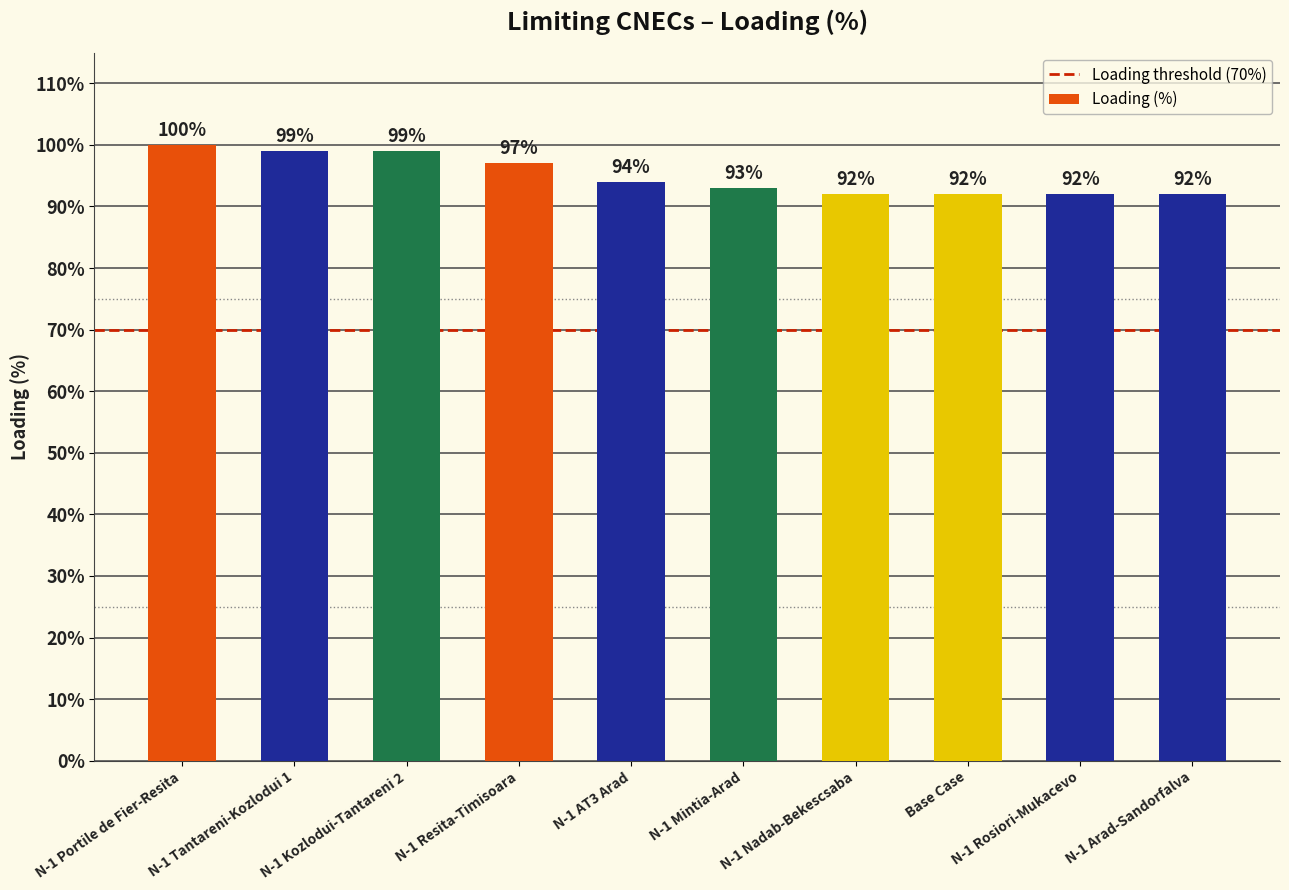

How many bars are there in total?

10